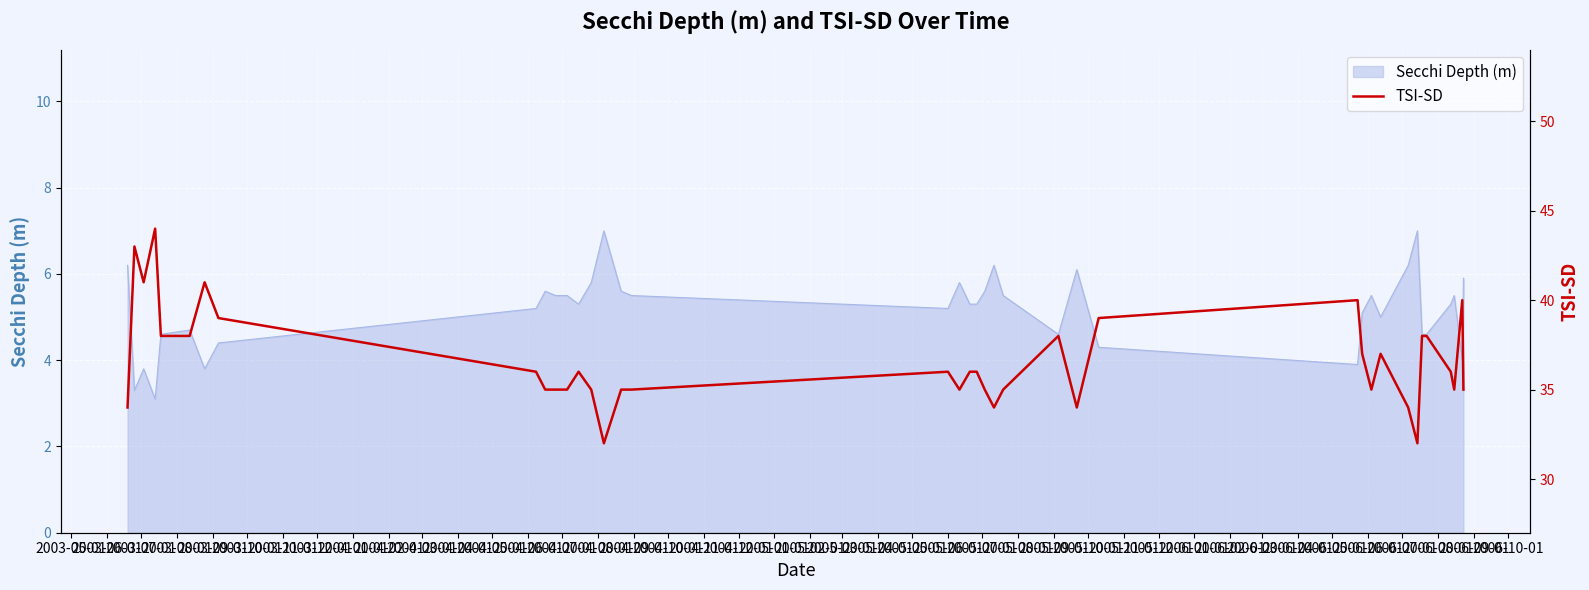

Does the chart display data point markers on the line(s)?

No